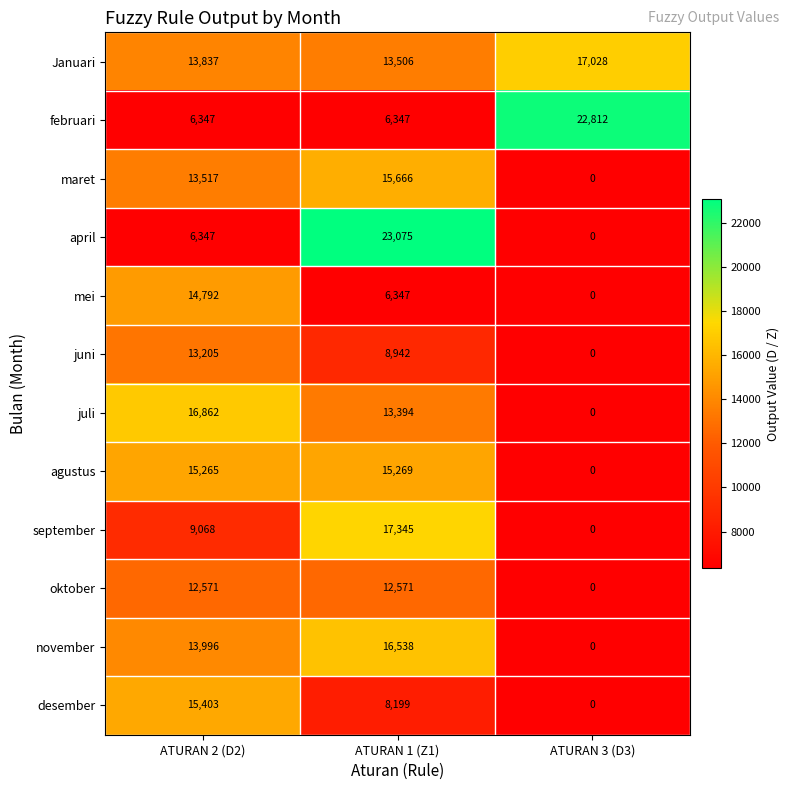

Rank the series by their maximum value, from lowest to highest.

oktober, juni, mei, agustus, desember, maret, november, juli, Januari, september, februari, april